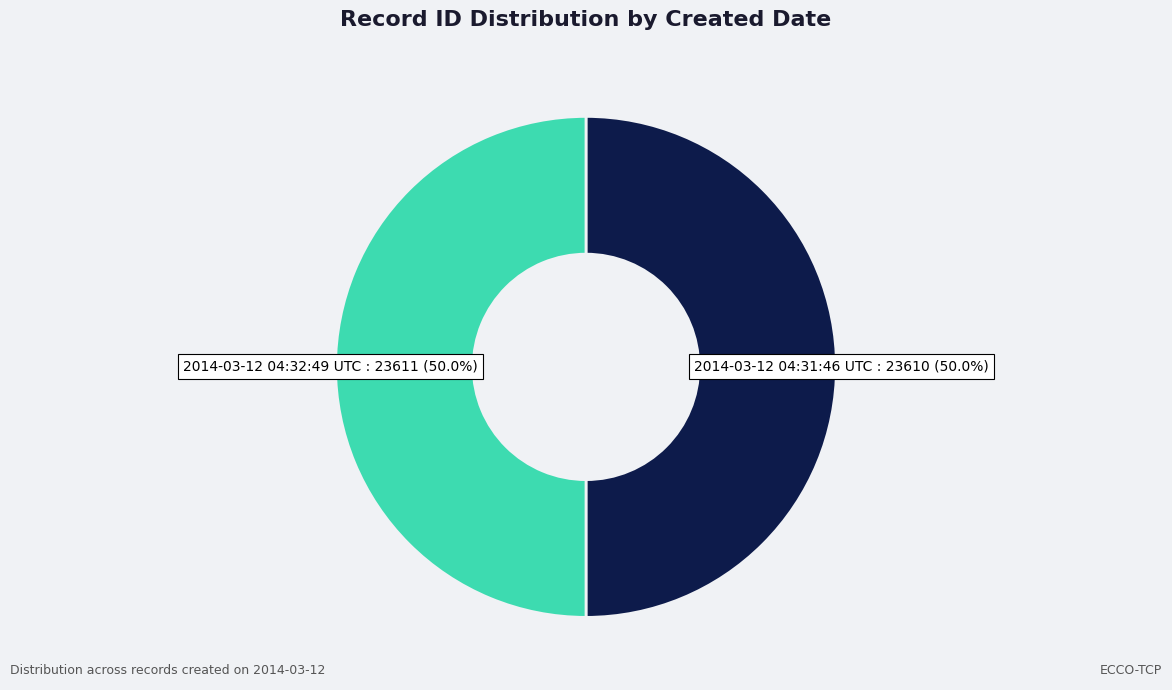

What percentage is the 2014-03-12 04:32:49 UTC slice, to the nearest percent?

50%